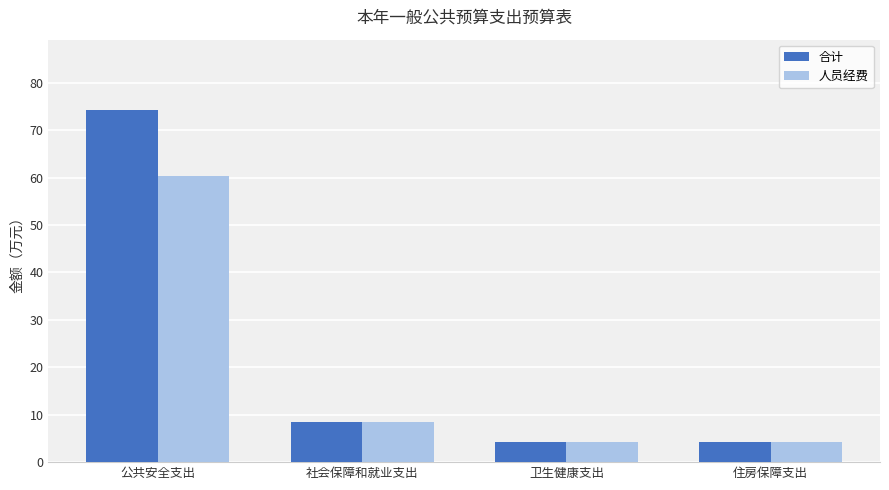

At which label does 人员经费 reach its peak?

公共安全支出